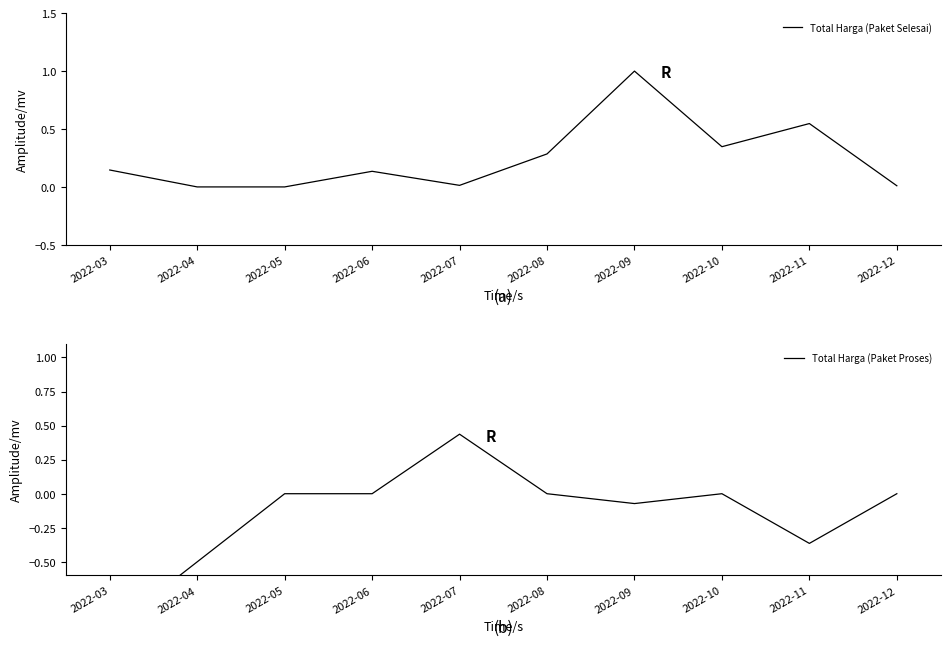

What are all the series names shown in the legend?

Total Harga (Paket Selesai), Total Harga (Paket Proses)